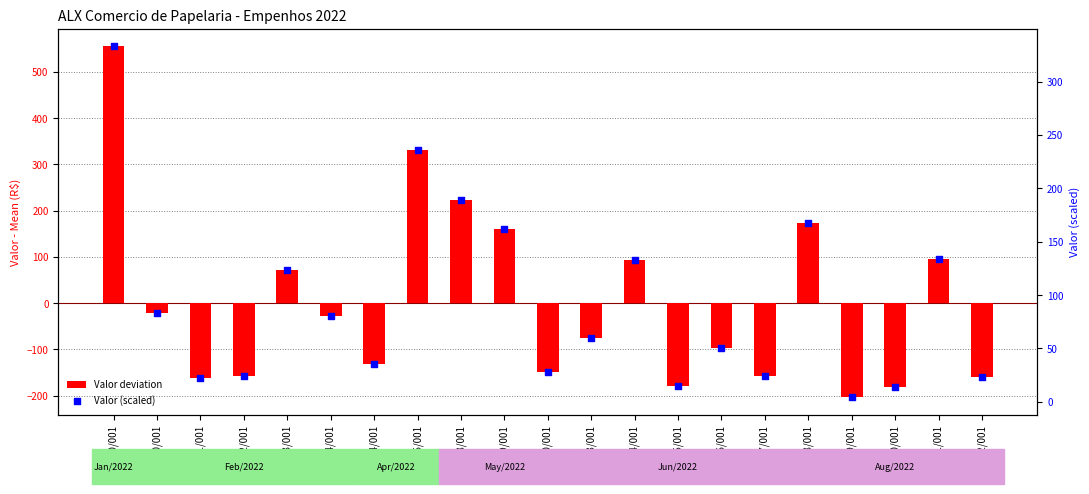

What are all the series names shown in the legend?

Valor deviation, Valor (scaled)